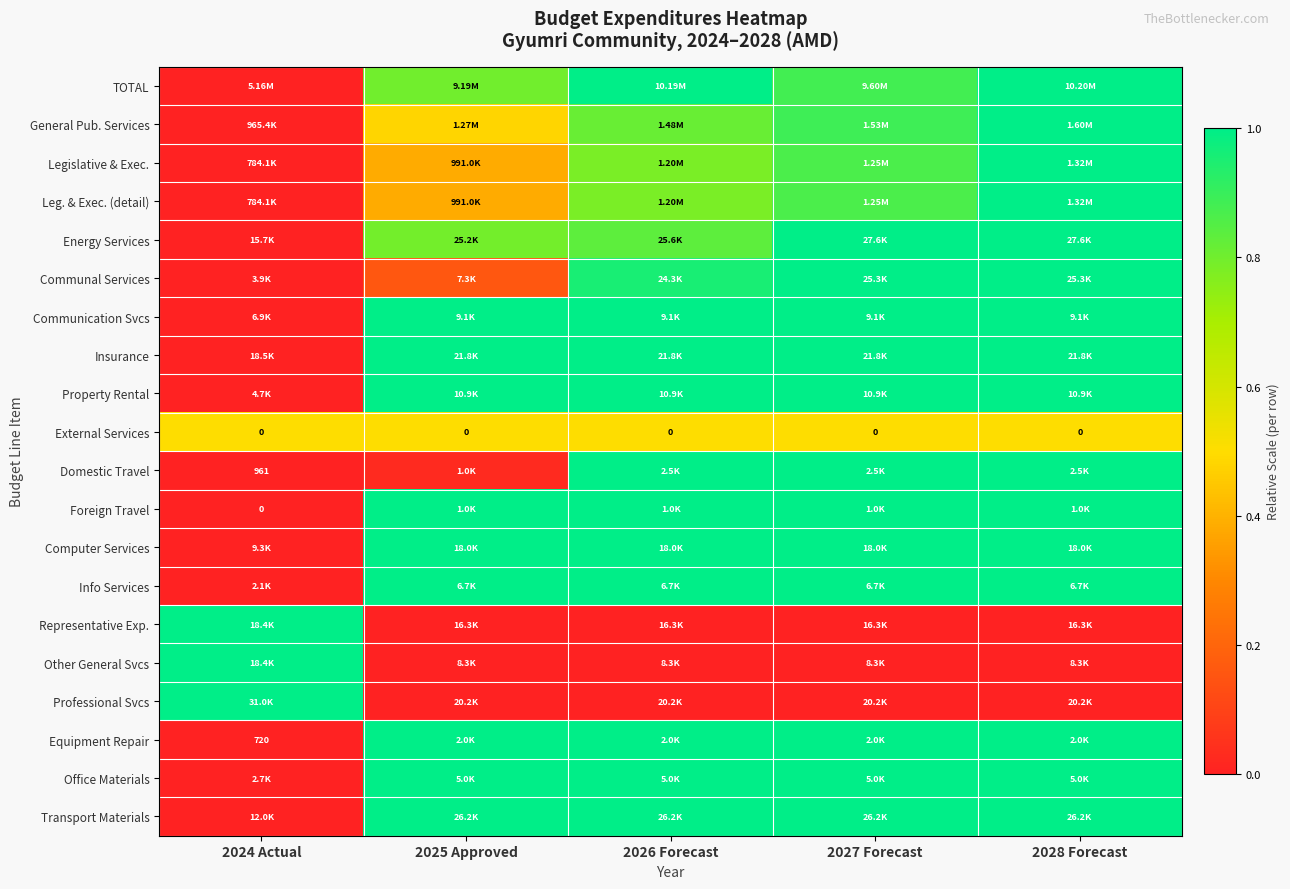

Which category has the highest value in the Transport Materials series?

2025 Approved